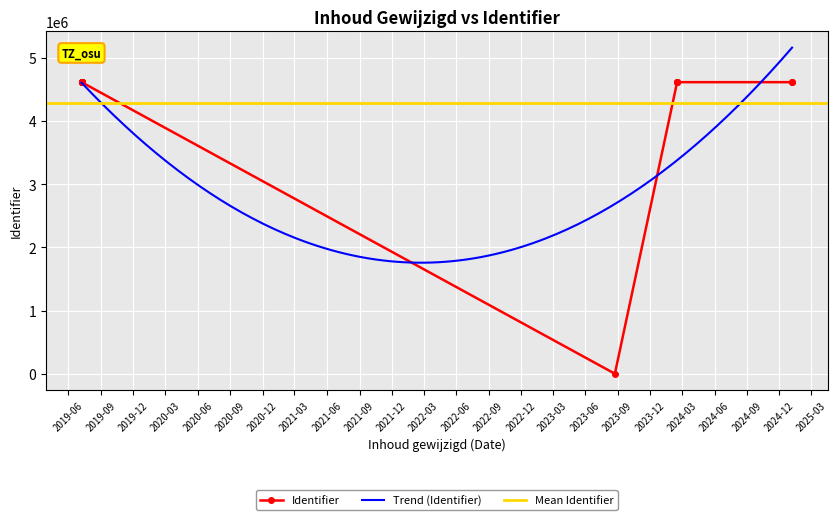

The chart shows a value of 0 at Opdracht: Urbanisatie. True or false?

True